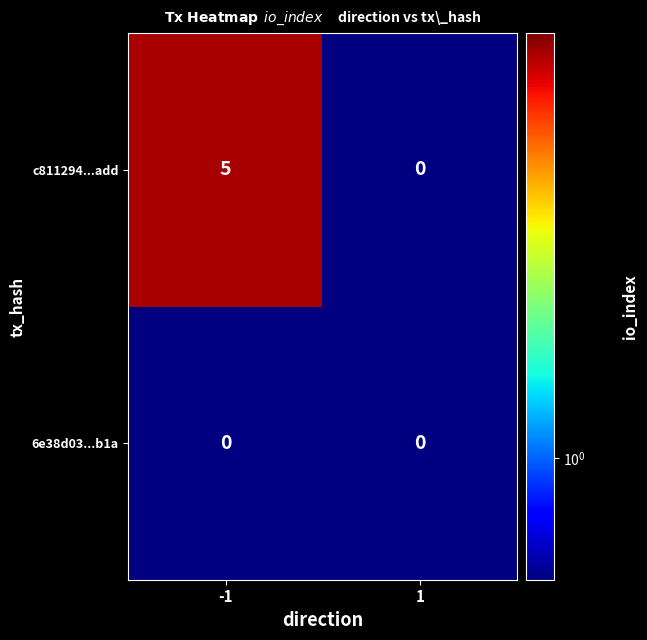

How many distinct data groups are displayed?

2